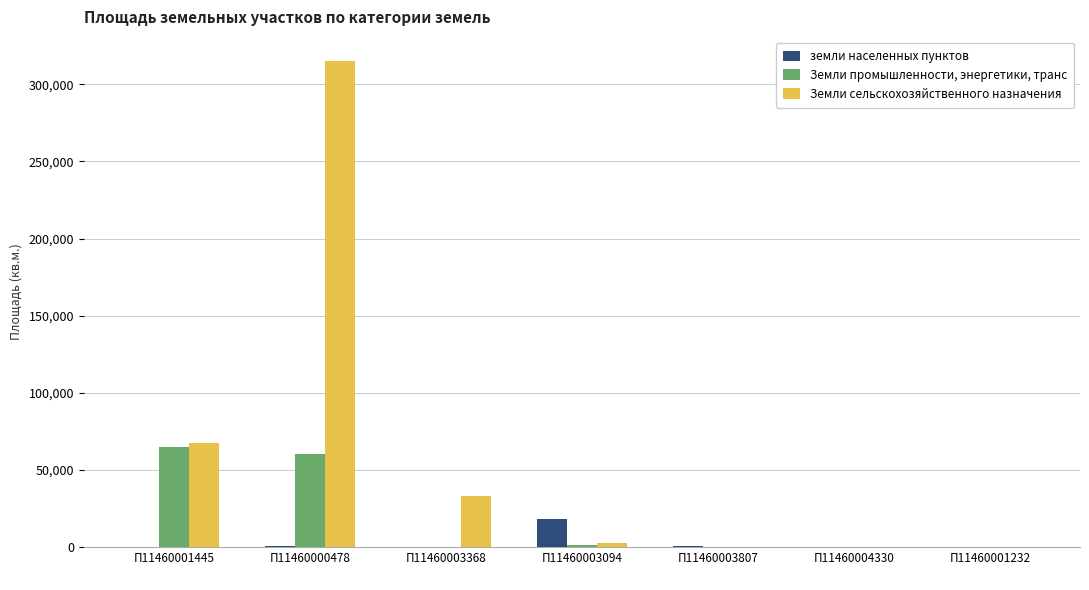

Count the number of categories in the chart.

7